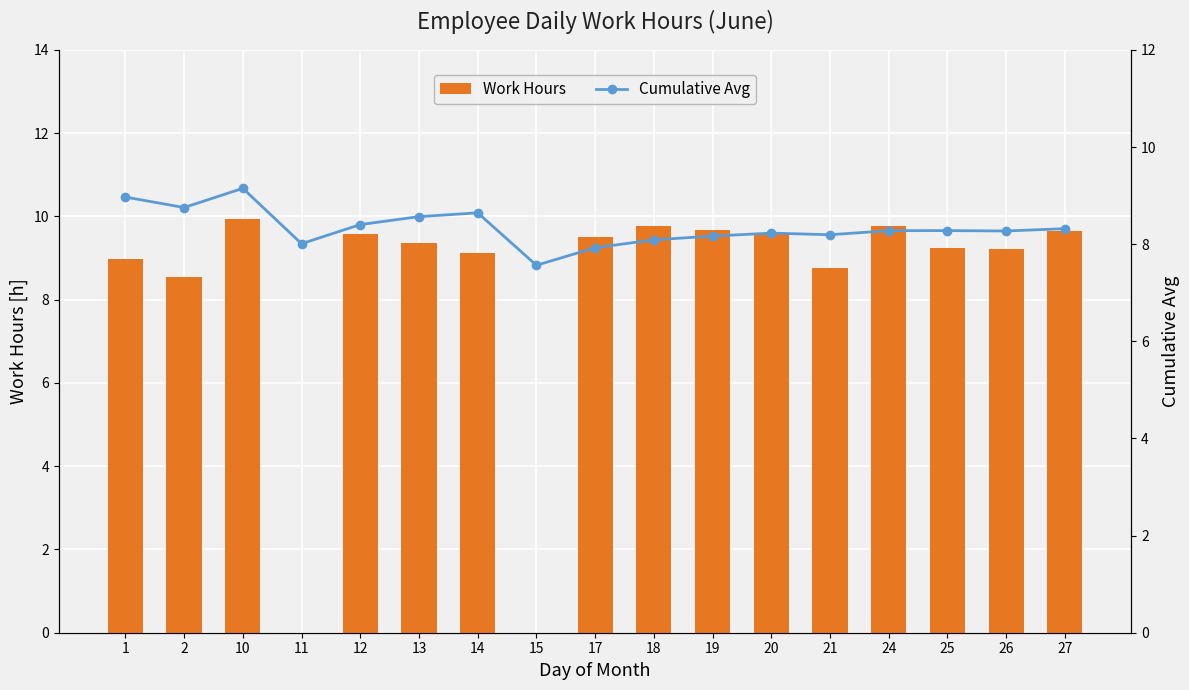

What are all the series names shown in the legend?

Work Hours, Cumulative Avg